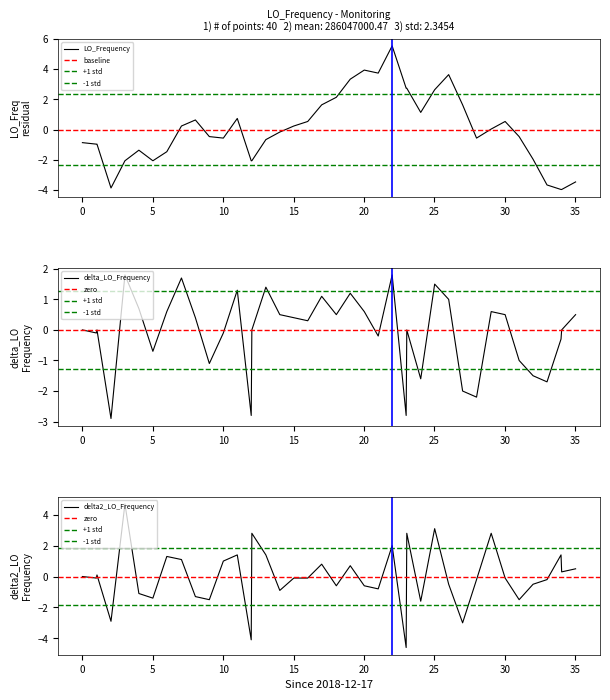

What is the maximum value for LO_Frequency?

5.5